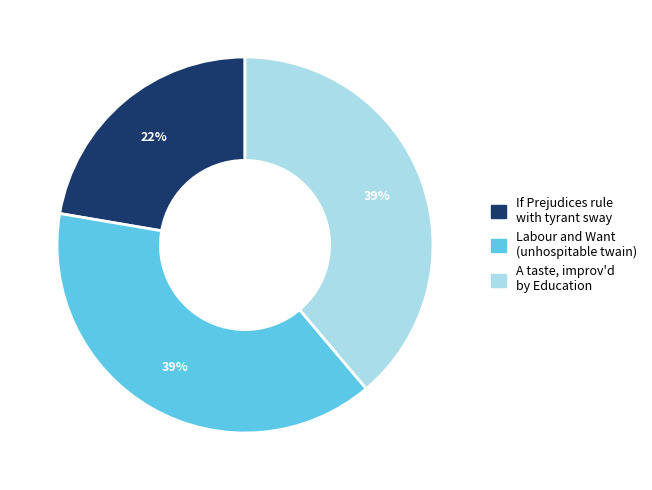

What is the smallest slice in the pie chart?

If Prejudices rule with tyrant sway